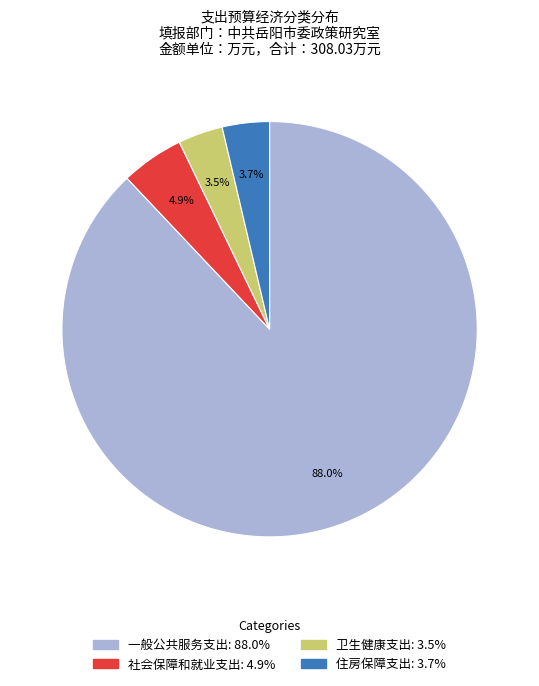

To the nearest percent, what is the difference between the largest and smallest slice percentages?

84%